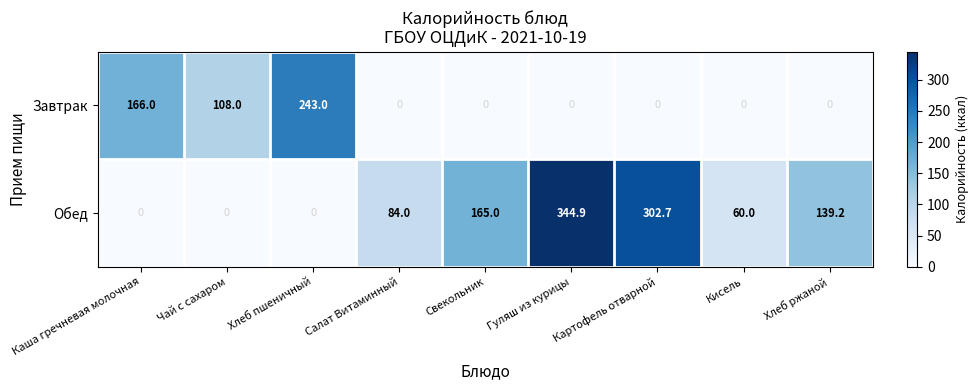

At Салат Витаминный, list the series in order from largest to smallest.

Обед, Завтрак